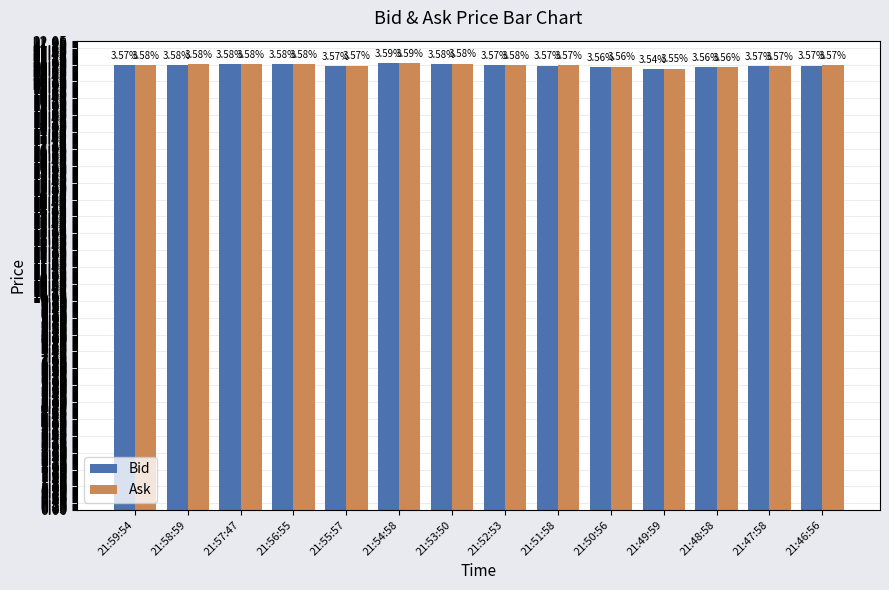

Which label corresponds to the smallest value in the chart?

21:49:59